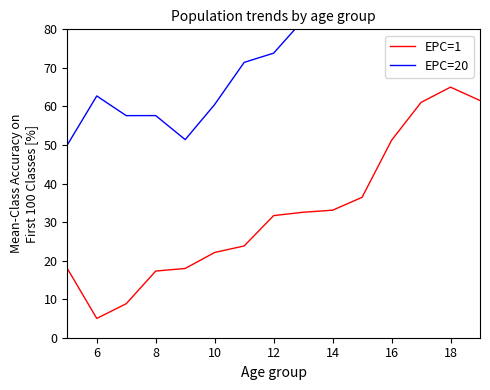

True or false: EPC=1 and EPC=20 cross at least once.

False